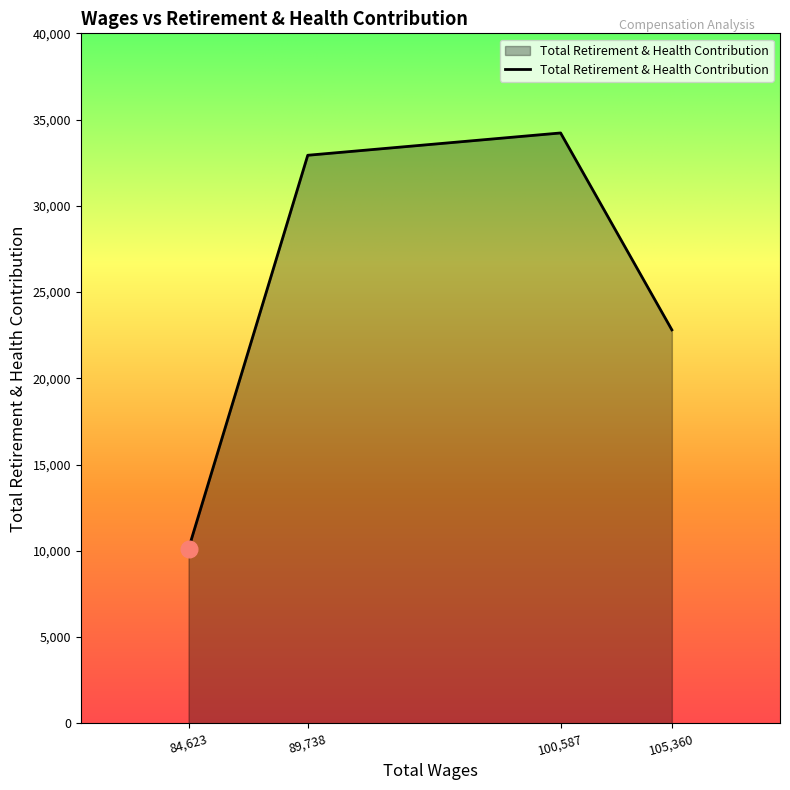

What is the approximate value at 84,623, to the nearest 50?

10100